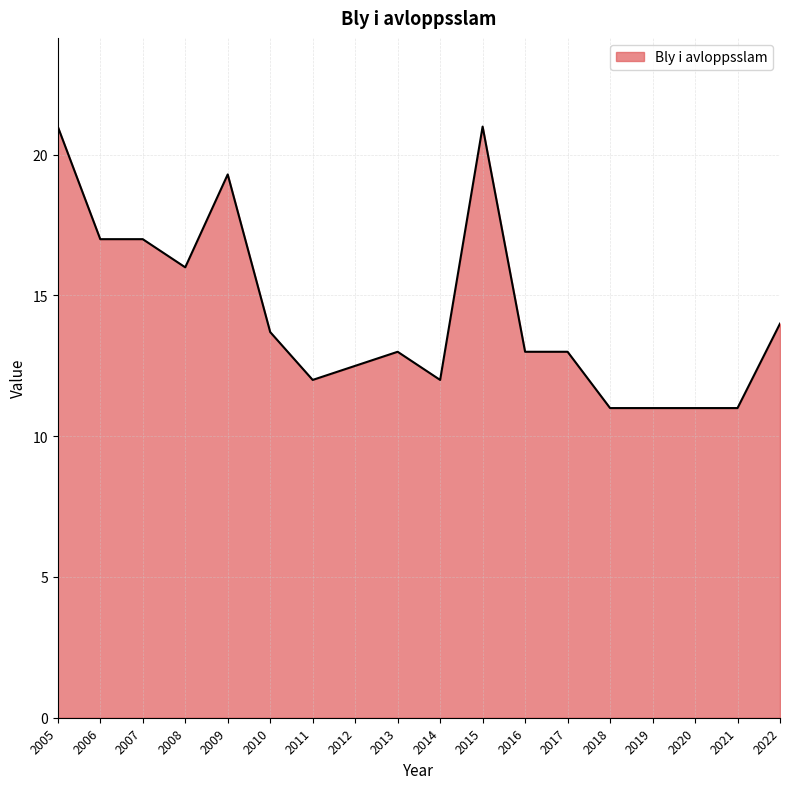

What is the change in value from 2014 to 2019?

-1.0